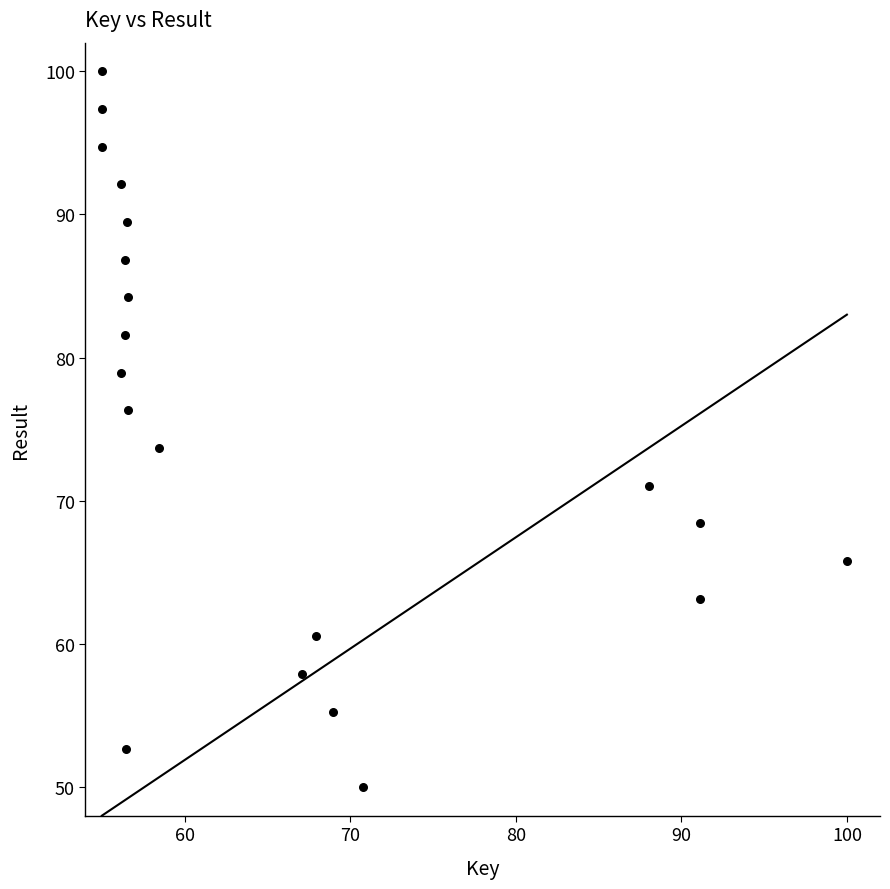

What is the range of Y values (max minus min)?

50.0